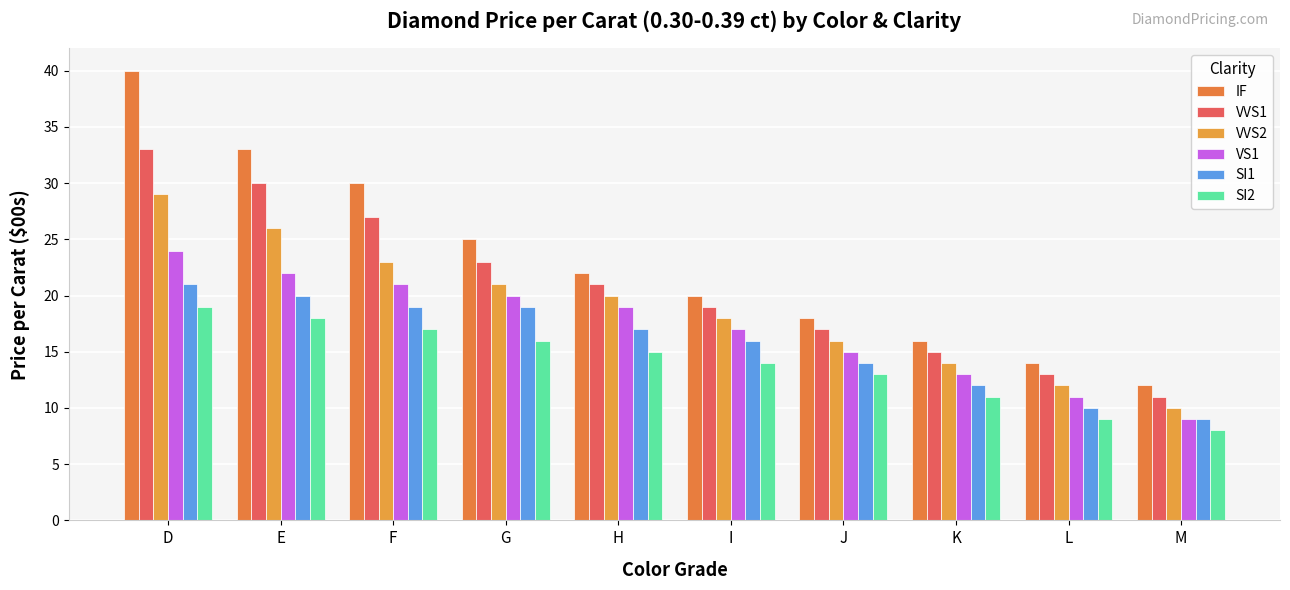

How many data points in IF are less than 22?

5